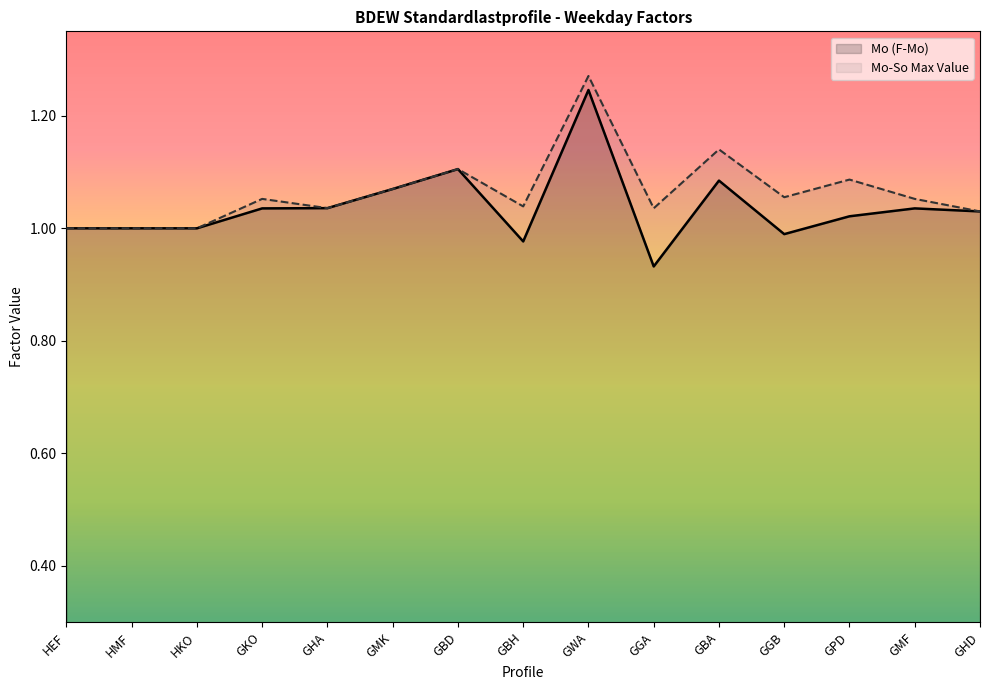

What is the lowest value of the Mo-So Max Value series?

1.0